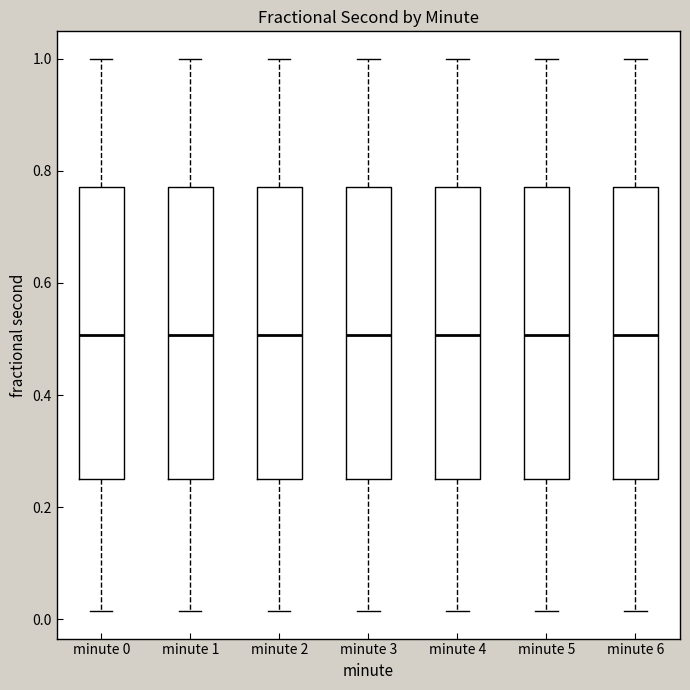

Reading left to right, read every box against the y-axis: the position of its median line, the range the box covers, and the ends of its whiskers. The values are not printed on the chart, so give them approximately, as read against the axis.

minute 0: median 0.50, box 0.24 to 0.78, whiskers 0.02 to 1.00
minute 1: median 0.50, box 0.24 to 0.78, whiskers 0.02 to 1.00
minute 2: median 0.50, box 0.24 to 0.78, whiskers 0.02 to 1.00
minute 3: median 0.50, box 0.24 to 0.78, whiskers 0.02 to 1.00
minute 4: median 0.50, box 0.24 to 0.78, whiskers 0.02 to 1.00
minute 5: median 0.50, box 0.24 to 0.78, whiskers 0.02 to 1.00
minute 6: median 0.50, box 0.24 to 0.78, whiskers 0.02 to 1.00